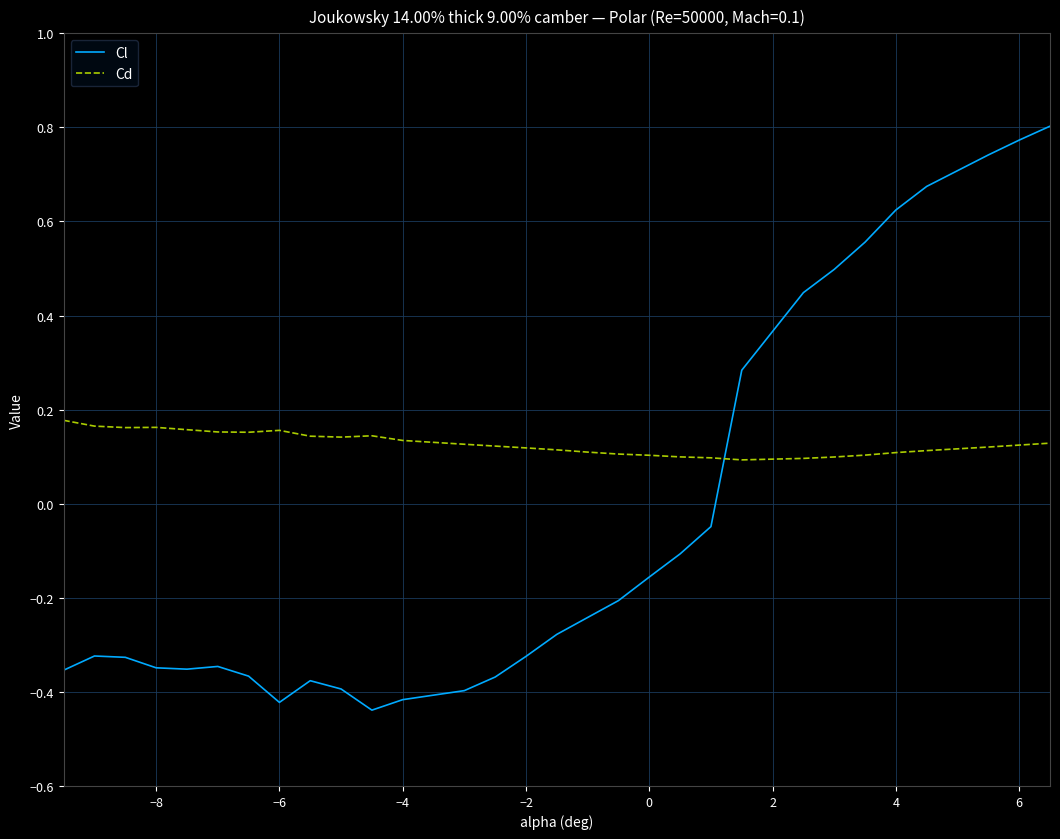

After their last crossing, which series has the higher values: Cd or Cl?

Cl